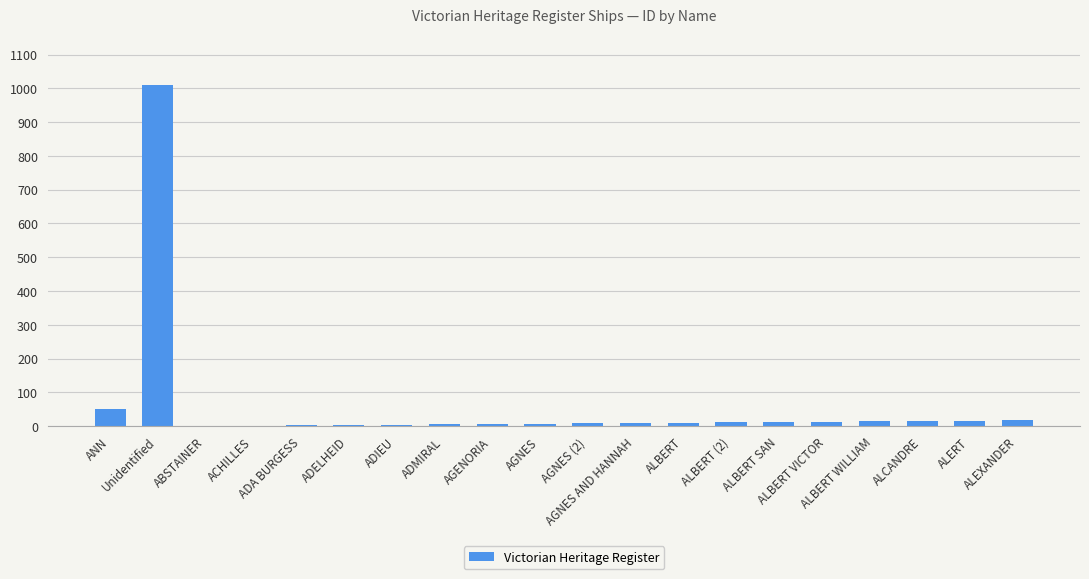

What is the greatest value displayed?

1009